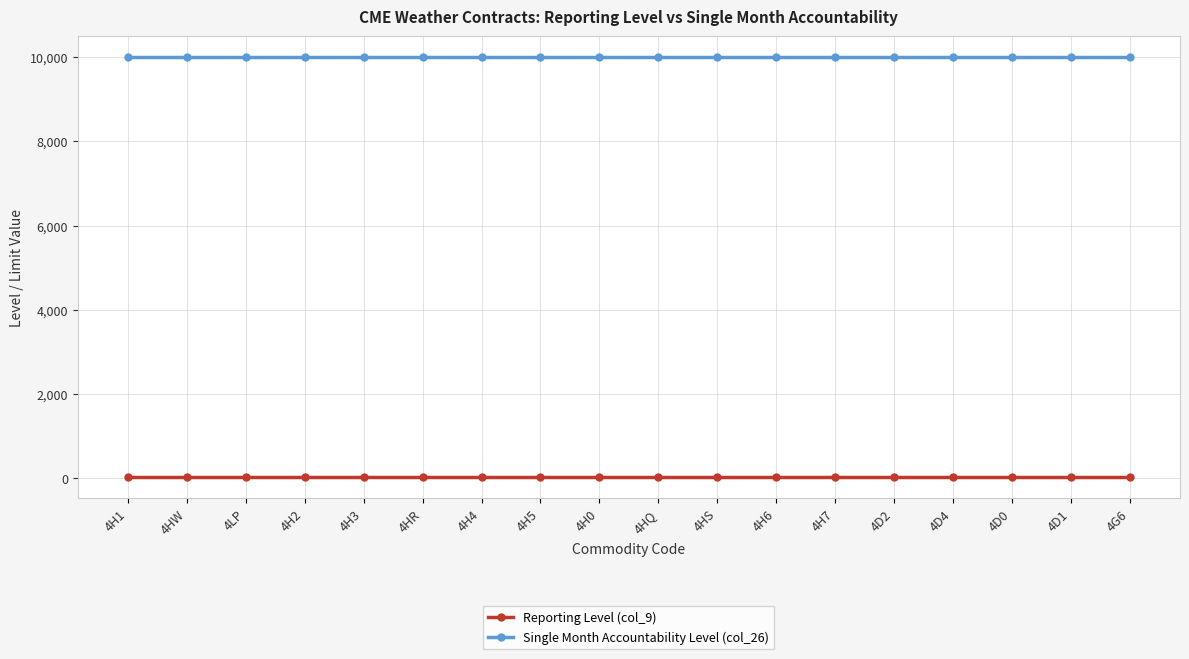

True or false: Single Month Accountability Level (col_26) and Reporting Level (col_9) intersect in this chart.

False